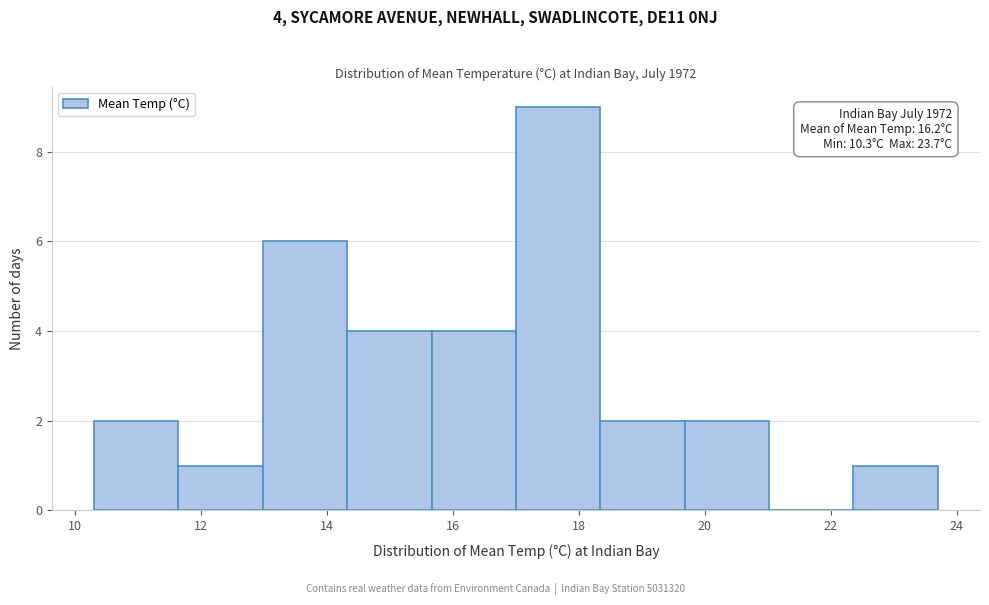

Which range on the x-axis has the tallest bar?

17.00 to 18.34